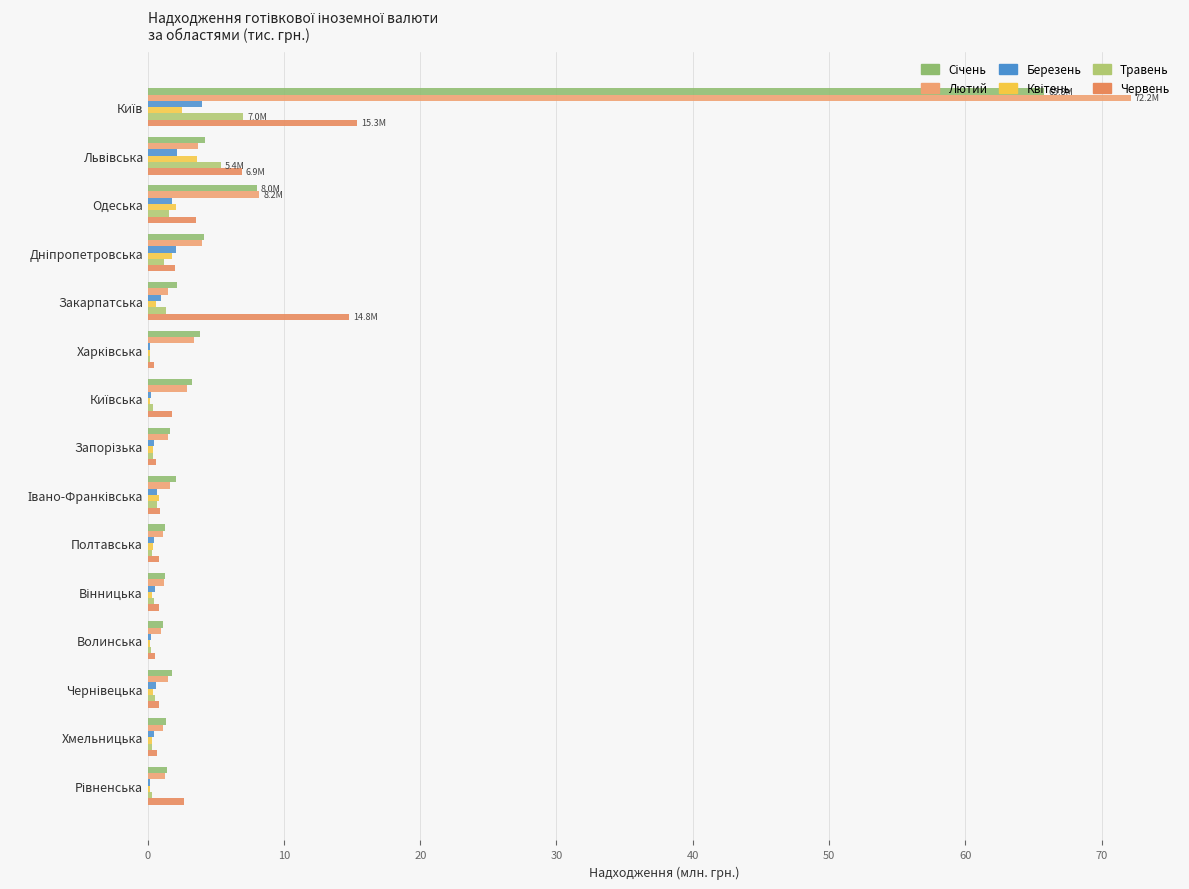

How many categories are shown in the chart?

15